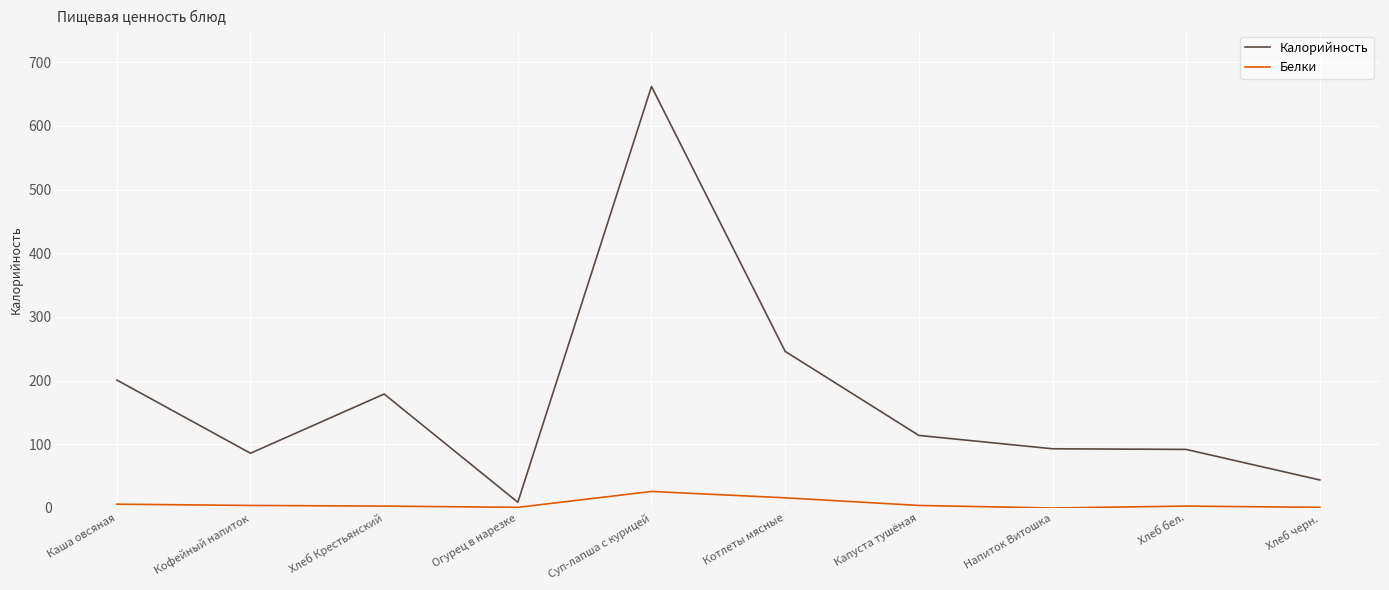

What is the sum of all Калорийность values?

1726